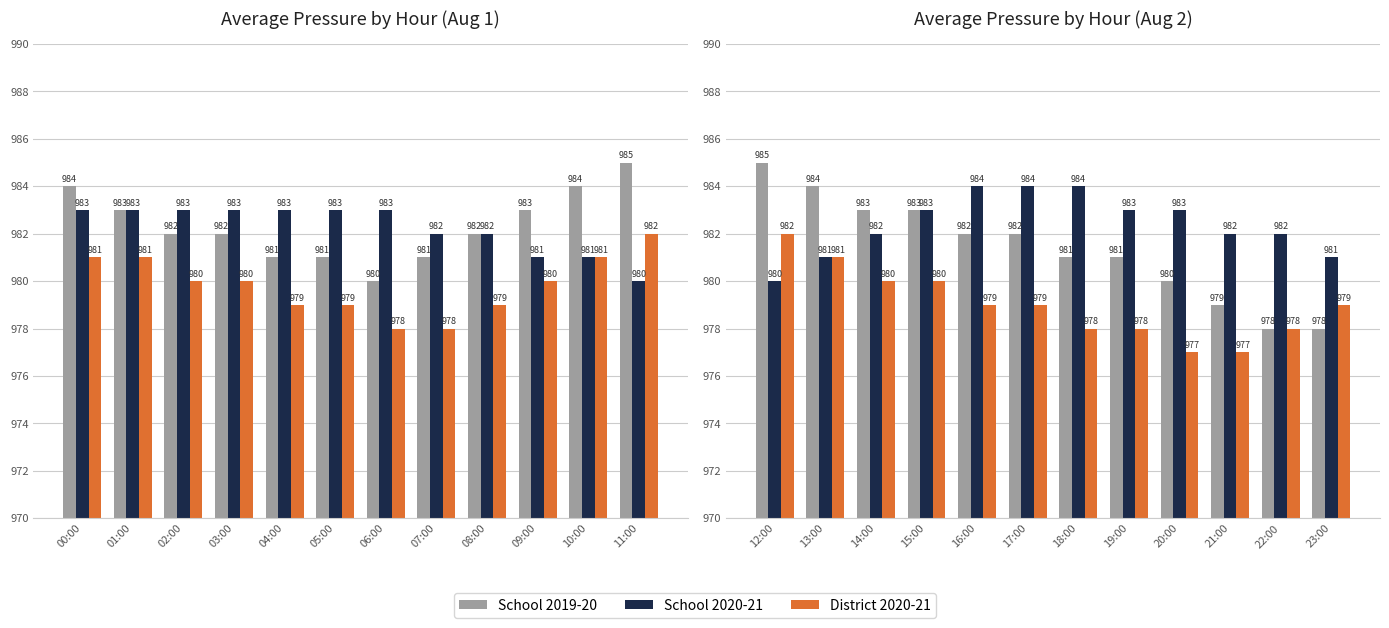

List the series in order of their peak value, highest first.

School 2019-20, School 2020-21, District 2020-21